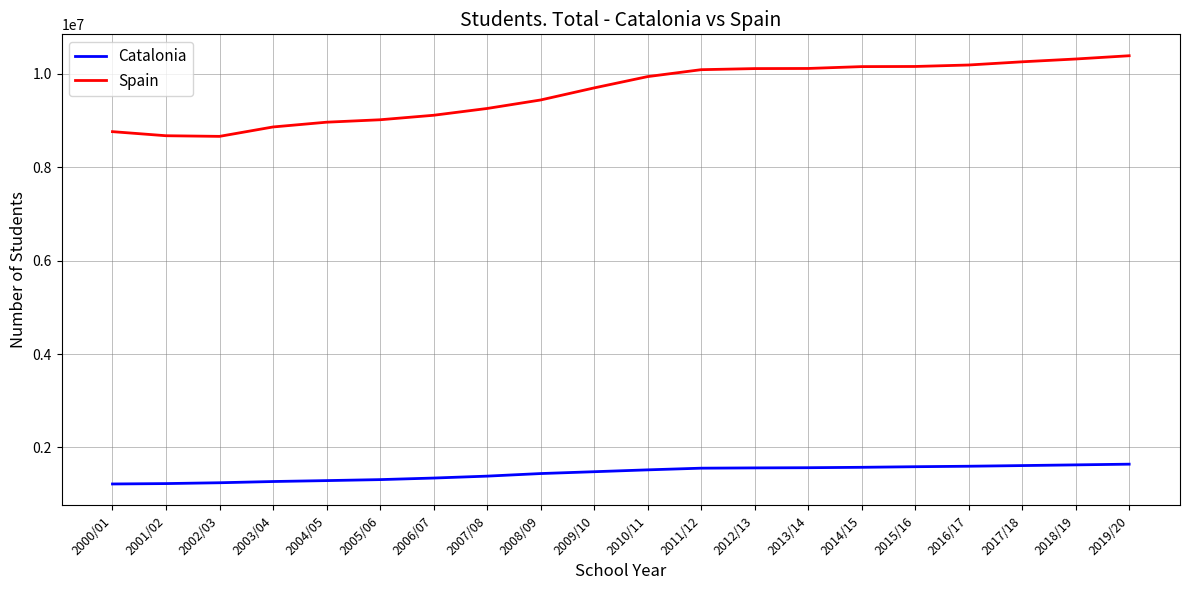

True or false: Catalonia and Spain intersect in this chart.

False